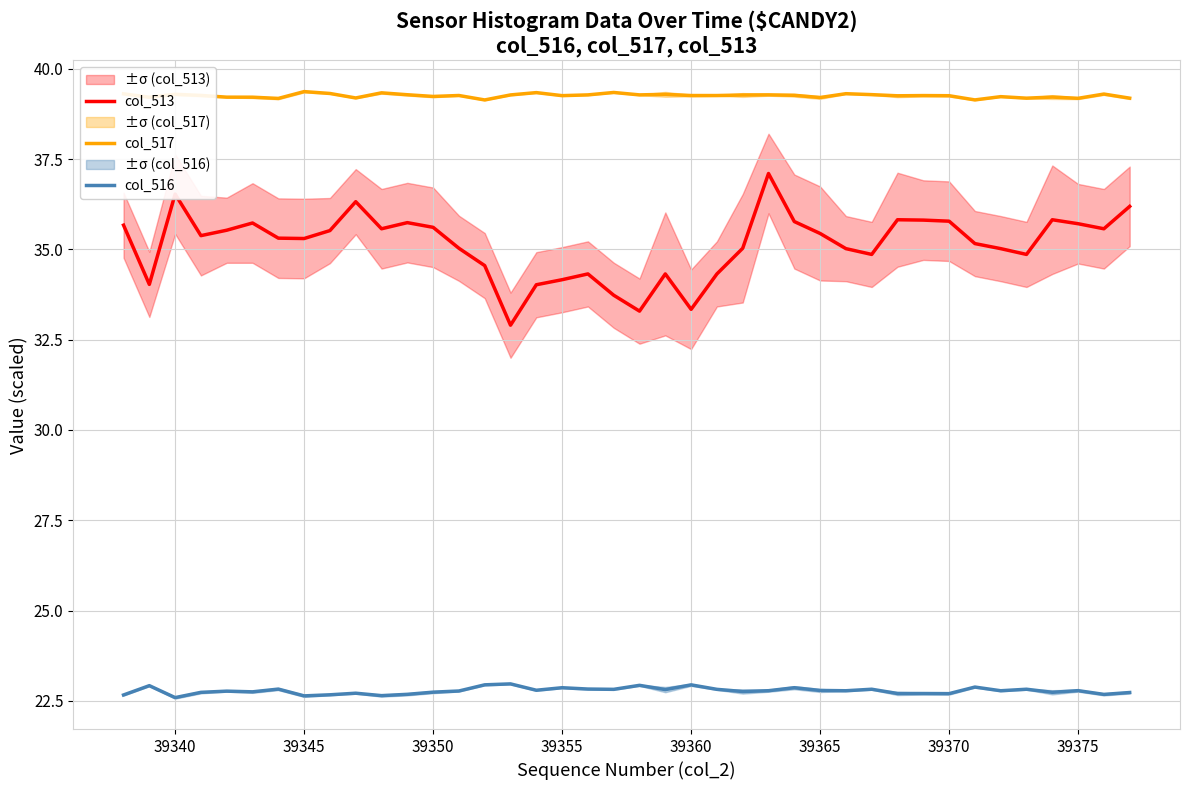

What are all the series names shown in the legend?

col_513, col_517, col_516